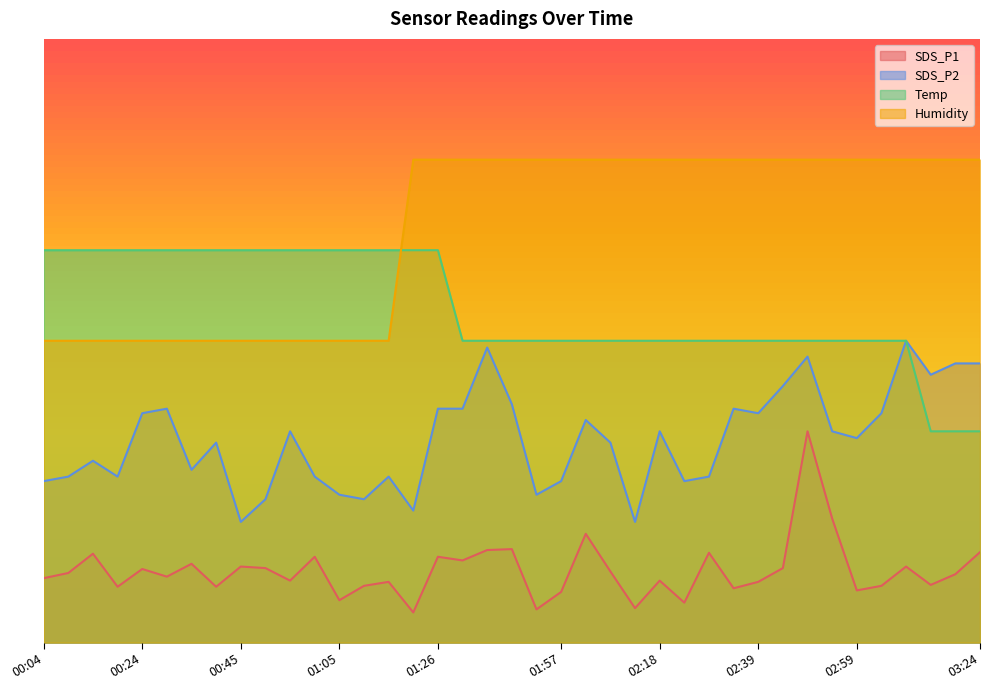

Reading right to left, transcribe all the data shown in this chart.

SDS_P1: 03:24=15.0	03:19=11.3	03:14=9.6	03:09=12.6	03:04=9.4	02:59=8.6	02:54=20.6	02:49=35.0	02:44=12.3	02:39=10.1	02:34=9.0	02:29=14.9	02:23=6.6	02:18=10.3	02:13=5.7	02:07=11.8	02:02=18.0	01:57=8.4	01:52=5.5	01:47=15.5	01:42=15.3	01:36=13.6	01:26=14.2	01:21=5.0	01:15=10.1	01:10=9.4	01:05=7.0	01:00=14.2	00:55=10.3	00:50=12.3	00:45=12.6	00:39=9.3	00:34=13.1	00:29=10.9	00:24=12.2	00:19=9.3	00:14=14.7	00:09=11.5	00:04=10.7
SDS_P2: 03:24=46.2	03:19=46.2	03:14=44.4	03:09=50.0	03:04=38.0	02:59=33.9	02:54=35.0	02:49=47.4	02:44=42.5	02:39=38.0	02:34=38.7	02:29=27.5	02:23=26.8	02:18=35.0	02:13=20.0	02:07=33.1	02:02=36.9	01:57=26.8	01:52=24.5	01:47=39.5	01:42=48.9	01:36=38.7	01:26=38.7	01:21=21.9	01:15=27.5	01:10=23.8	01:05=24.5	01:00=27.5	00:55=35.0	00:50=23.8	00:45=20.0	00:39=33.1	00:34=28.6	00:29=38.7	00:24=38.0	00:19=27.5	00:14=30.1	00:09=27.5	00:04=26.8
Temp: 03:24=35.0	03:19=35.0	03:14=35.0	03:09=50.0	03:04=50.0	02:59=50.0	02:54=50.0	02:49=50.0	02:44=50.0	02:39=50.0	02:34=50.0	02:29=50.0	02:23=50.0	02:18=50.0	02:13=50.0	02:07=50.0	02:02=50.0	01:57=50.0	01:52=50.0	01:47=50.0	01:42=50.0	01:36=50.0	01:26=65.0	01:21=65.0	01:15=65.0	01:10=65.0	01:05=65.0	01:00=65.0	00:55=65.0	00:50=65.0	00:45=65.0	00:39=65.0	00:34=65.0	00:29=65.0	00:24=65.0	00:19=65.0	00:14=65.0	00:09=65.0	00:04=65.0
Humidity: 03:24=80.0	03:19=80.0	03:14=80.0	03:09=80.0	03:04=80.0	02:59=80.0	02:54=80.0	02:49=80.0	02:44=80.0	02:39=80.0	02:34=80.0	02:29=80.0	02:23=80.0	02:18=80.0	02:13=80.0	02:07=80.0	02:02=80.0	01:57=80.0	01:52=80.0	01:47=80.0	01:42=80.0	01:36=80.0	01:26=80.0	01:21=80.0	01:15=50.0	01:10=50.0	01:05=50.0	01:00=50.0	00:55=50.0	00:50=50.0	00:45=50.0	00:39=50.0	00:34=50.0	00:29=50.0	00:24=50.0	00:19=50.0	00:14=50.0	00:09=50.0	00:04=50.0